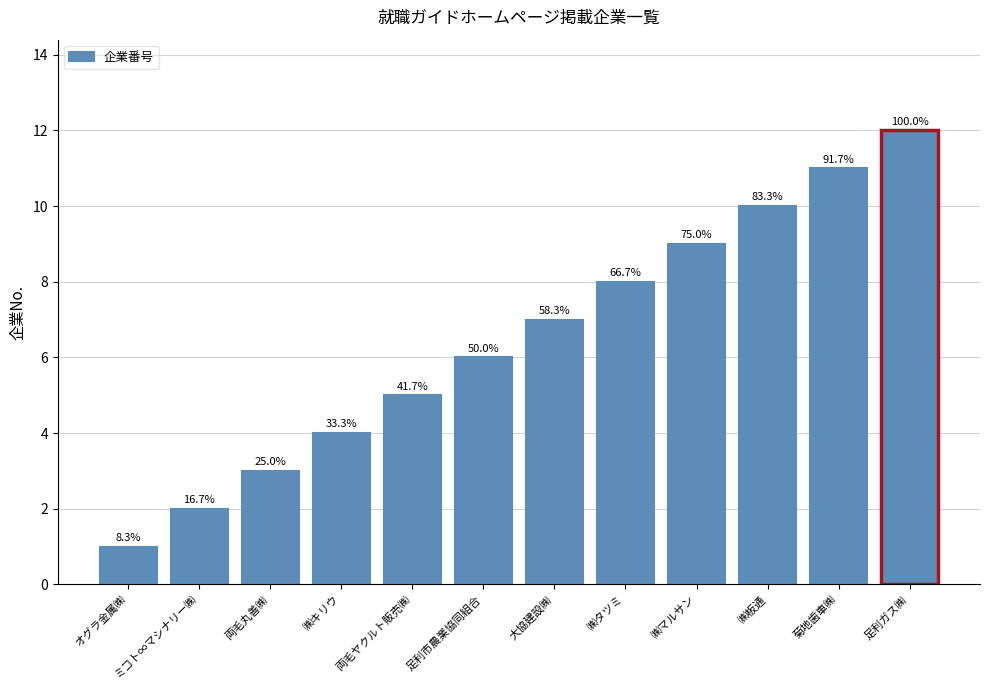

List the labels in order of value, smallest first.

オグラ金属㈱, ミコト∞マシナリー㈱, 両毛丸善㈱, ㈱キリウ, 両毛ヤクルト販売㈱, 足利市農業協同組合, 大協建設㈱, ㈱タツミ, ㈱マルサン, ㈱板通, 菊地歯車㈱, 足利ガス㈱